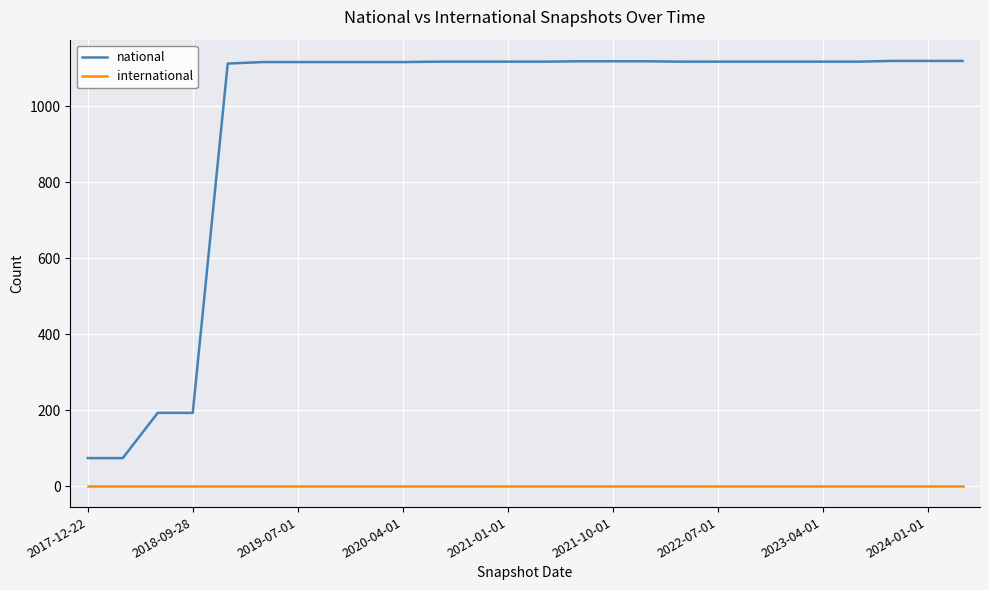

List the series in order of their overall mean, lowest first.

international, national